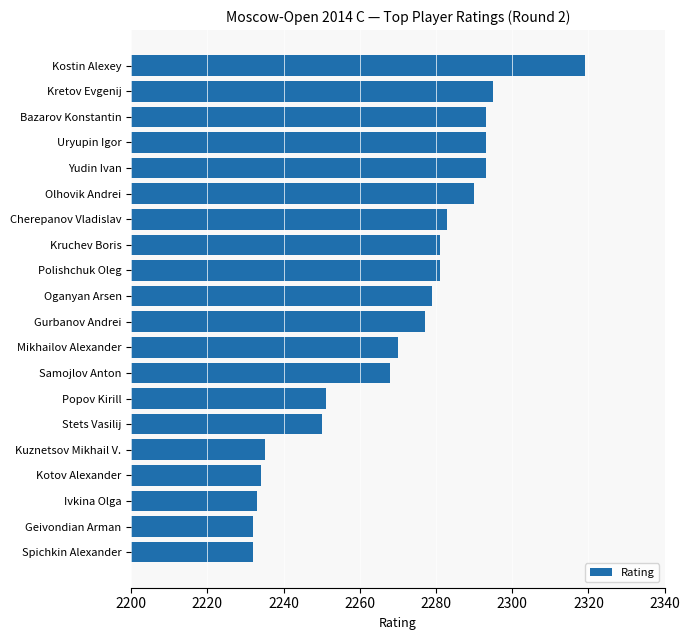

Which has a higher value, Kretov Evgenij or Polishchuk Oleg?

Kretov Evgenij